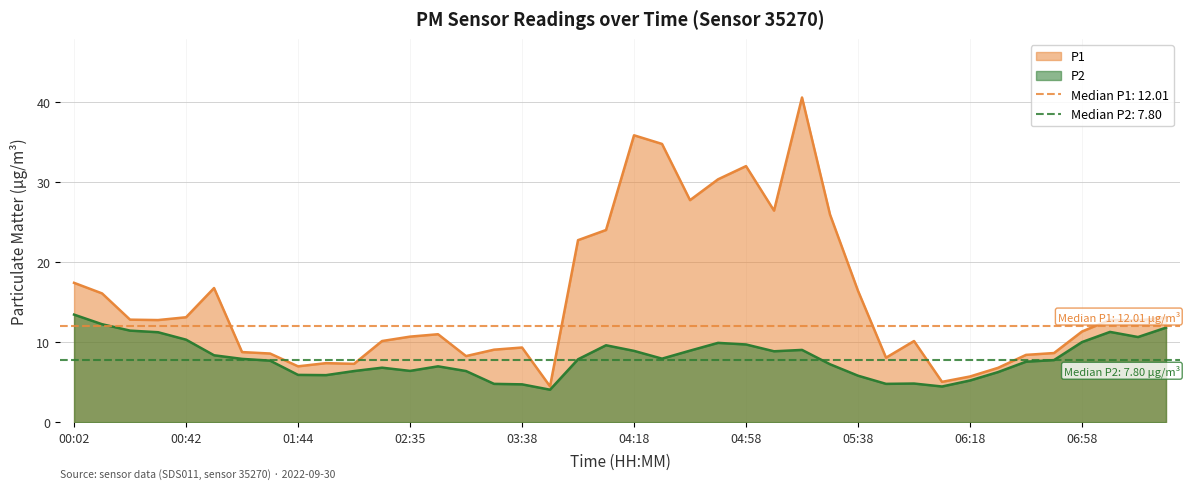

True or false: P1 and P2 intersect in this chart.

False